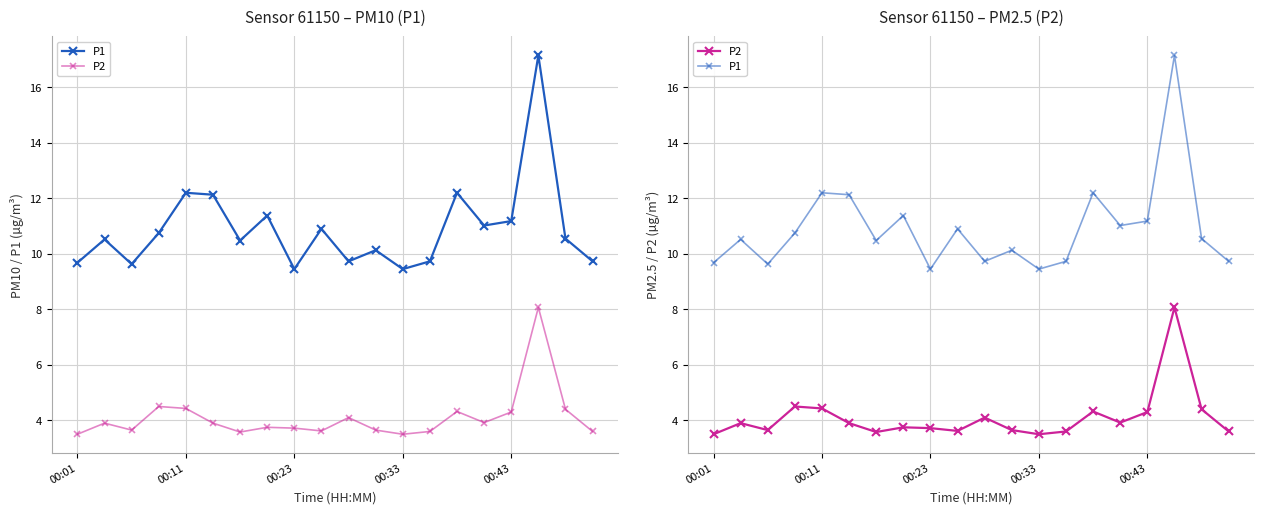

Is the value of P2 at 19 greater than the value of P1 at 17?

No